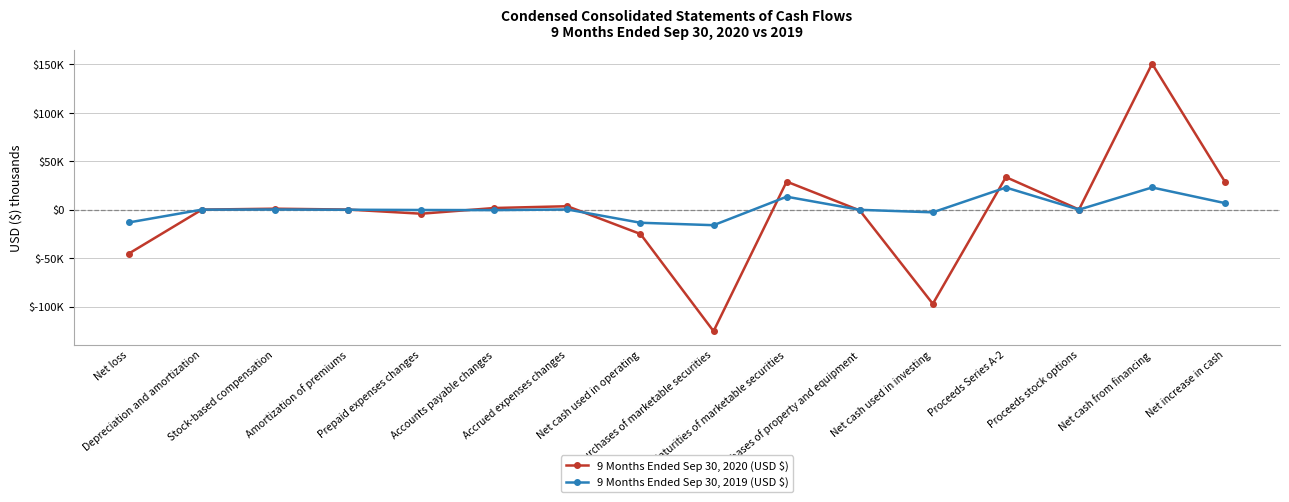

What is the value of the 9 Months Ended Sep 30, 2020 (USD $) point at the 15th from the left?

150798